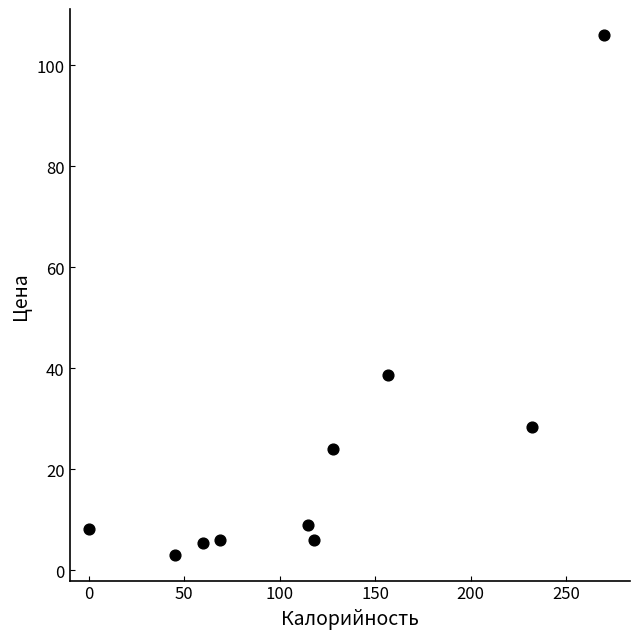

What is the range of X values (max minus min)?

270.0